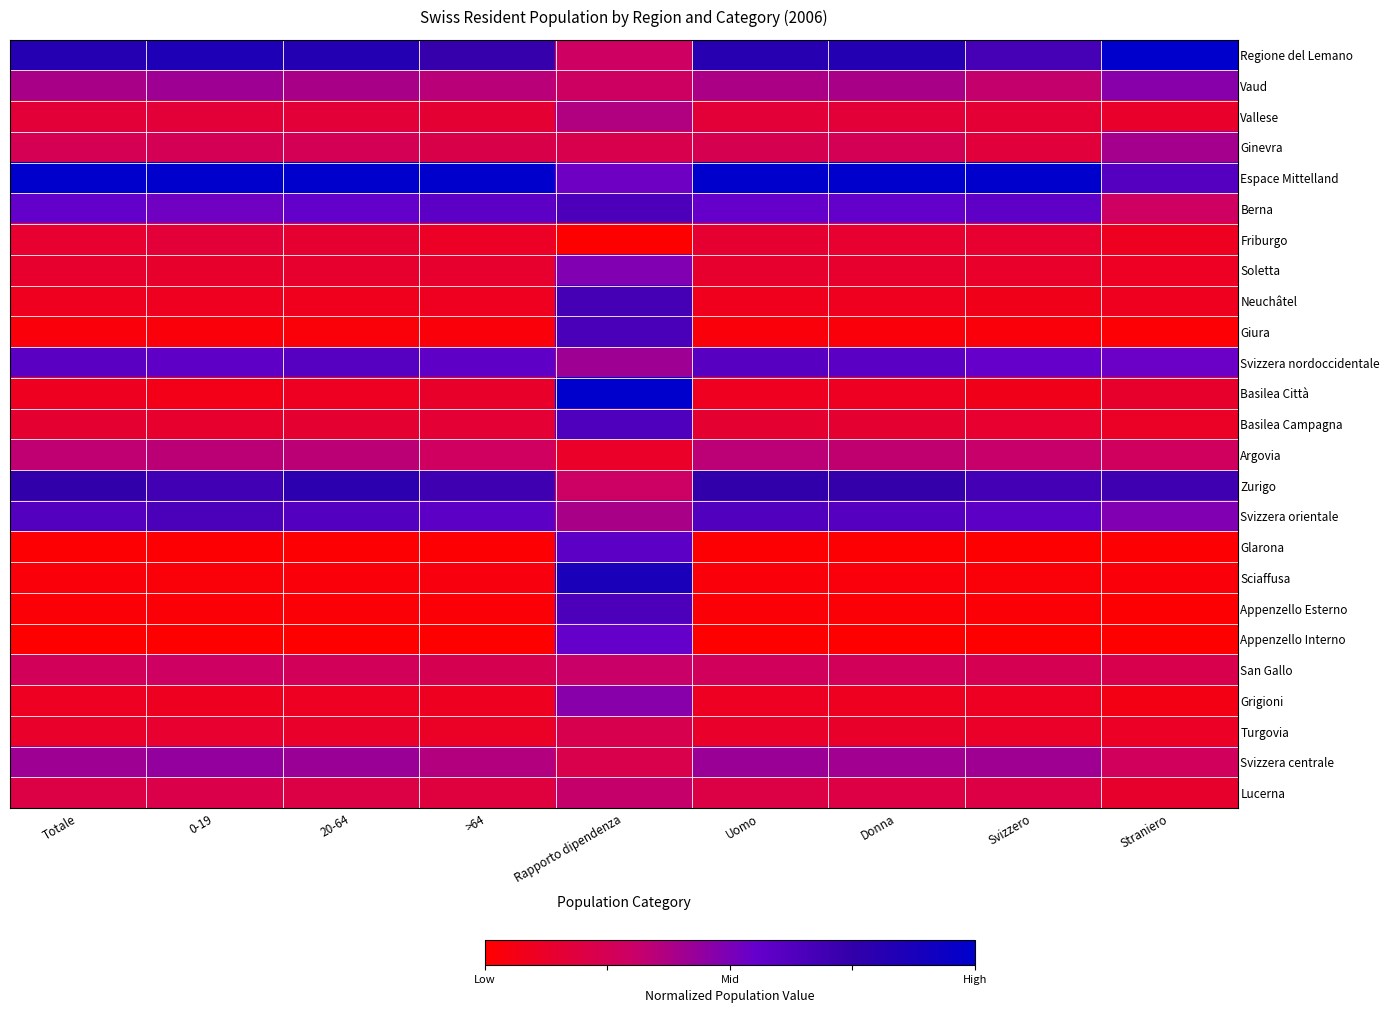

Which label corresponds to the smallest value in the chart?

Rapporto dipendenza